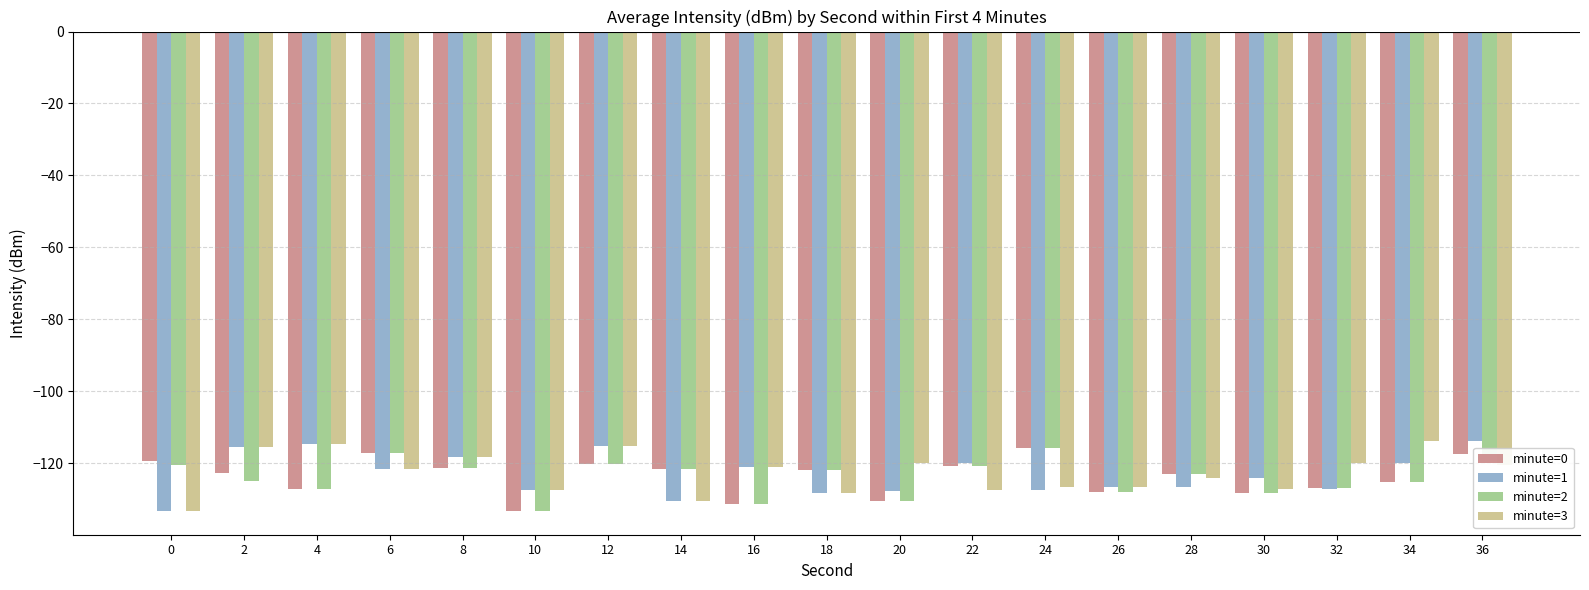

What is the spread (max minus min) of values at 20?

10.6